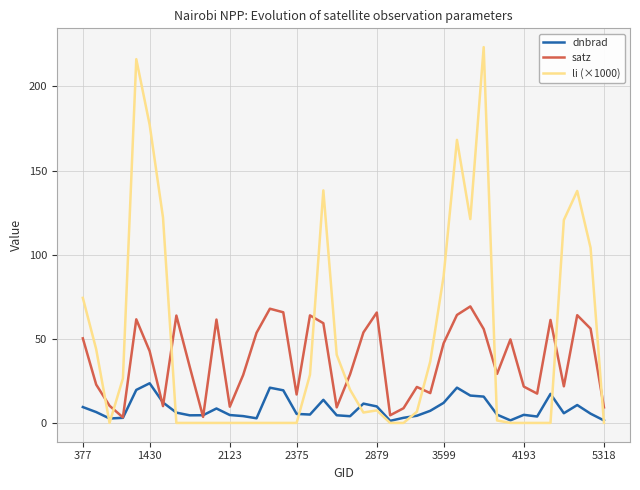

Which series has the largest total across all categories?

li (×1000)